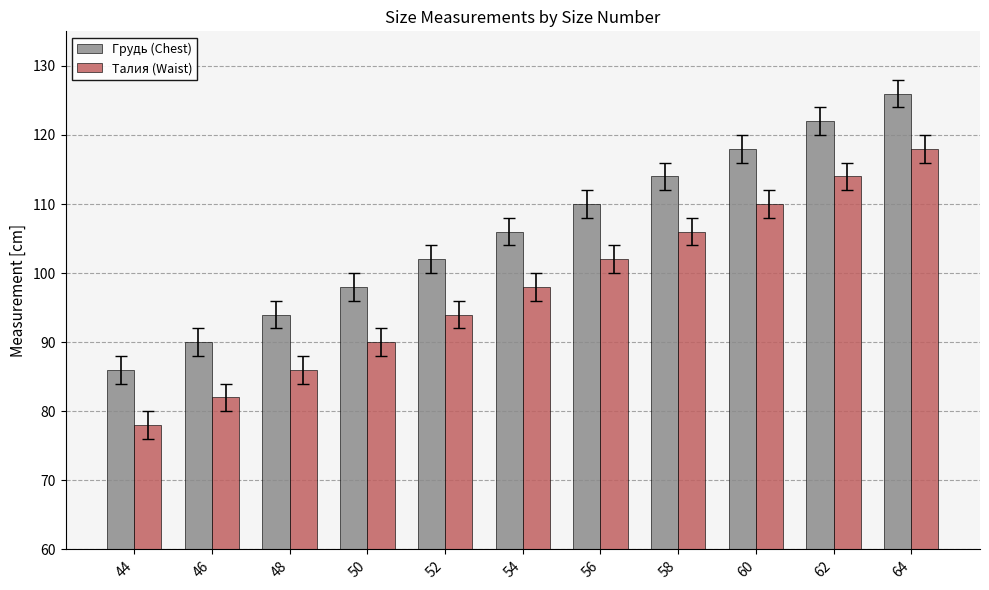

Read the Талия (Waist) value at 52, to the nearest 5.

95